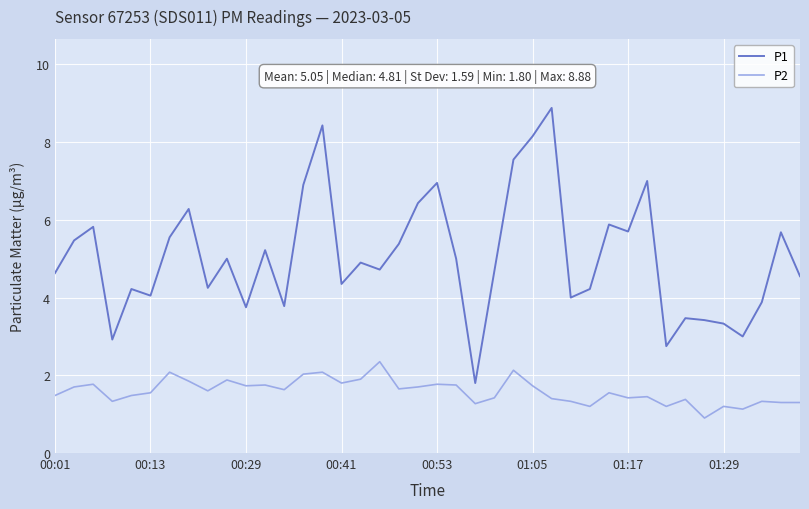

True or false: P1 and P2 intersect in this chart.

False